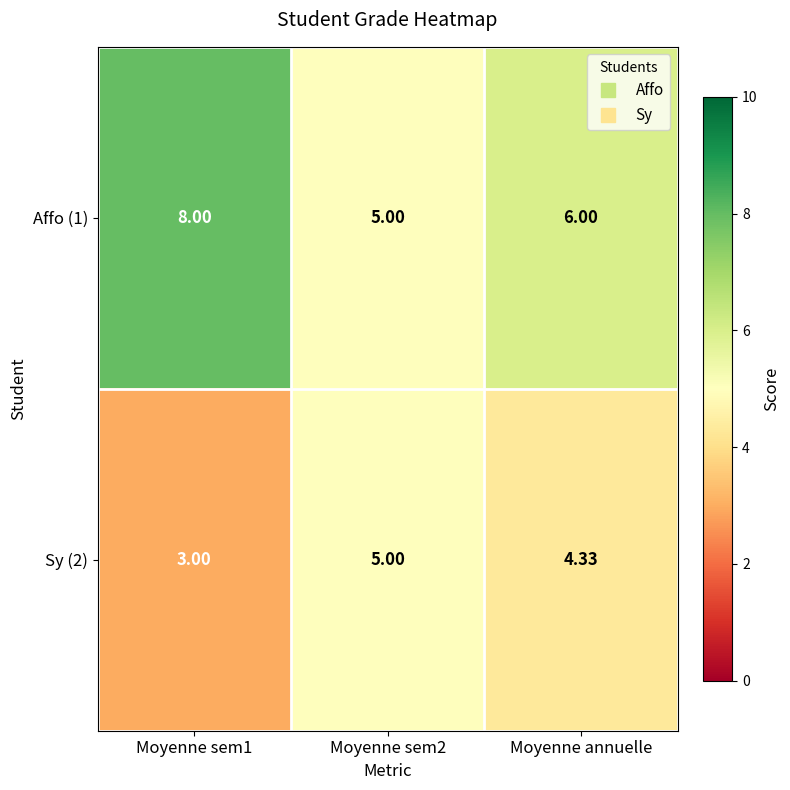

Reading left to right, transcribe all the data shown in this chart.

Affo (1): Moyenne sem1=8.0	Moyenne sem2=5.0	Moyenne annuelle=6.0
Sy (2): Moyenne sem1=3.0	Moyenne sem2=5.0	Moyenne annuelle=4.3